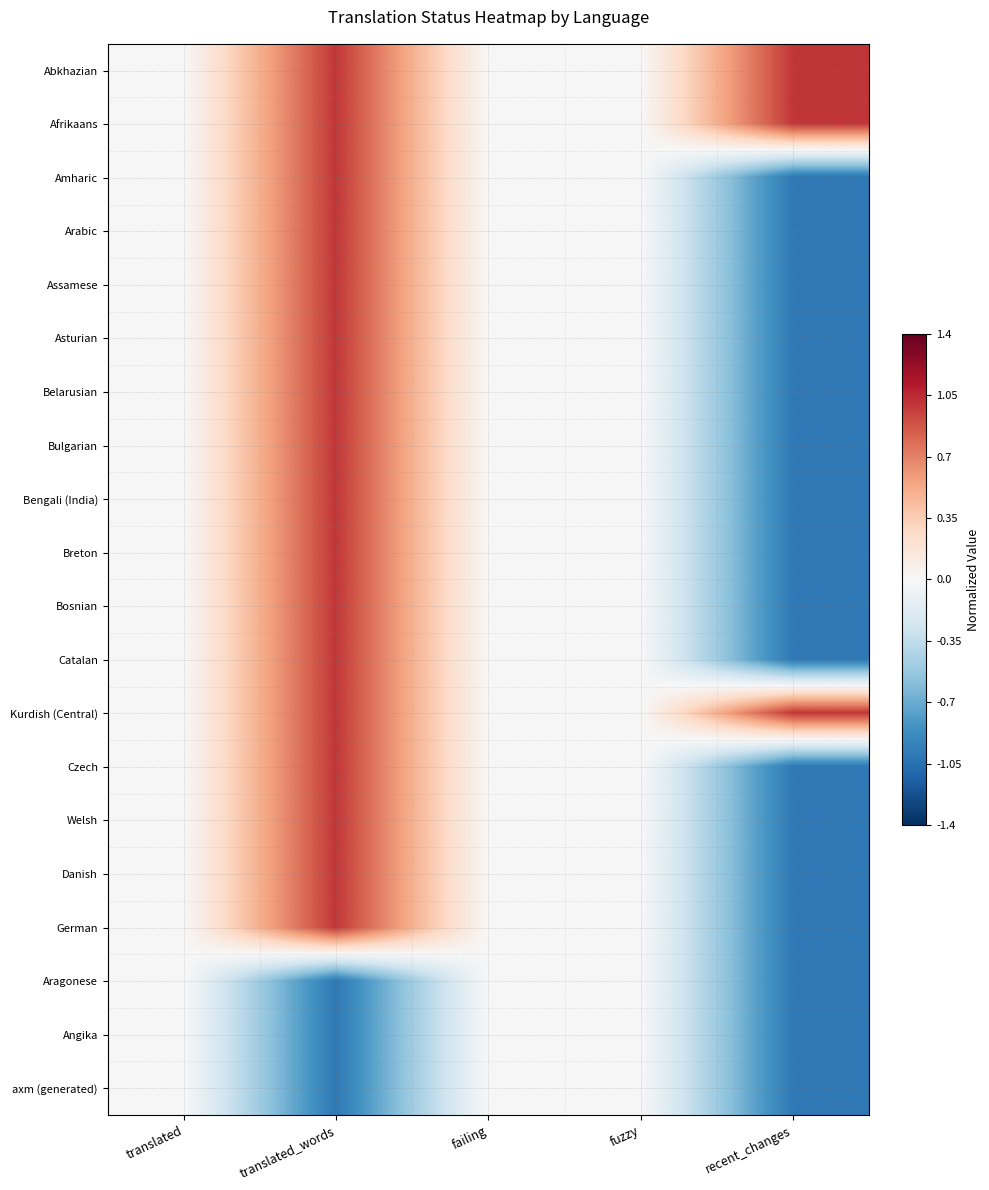

Reading right to left, list all the values displayed in this chart.

Abkhazian: recent_changes=1	fuzzy=0	failing=0	translated_words=1	translated=0
Afrikaans: recent_changes=1	fuzzy=0	failing=0	translated_words=1	translated=0
Amharic: recent_changes=-1	fuzzy=0	failing=0	translated_words=1	translated=0
Arabic: recent_changes=-1	fuzzy=0	failing=0	translated_words=1	translated=0
Assamese: recent_changes=-1	fuzzy=0	failing=0	translated_words=1	translated=0
Asturian: recent_changes=-1	fuzzy=0	failing=0	translated_words=1	translated=0
Belarusian: recent_changes=-1	fuzzy=0	failing=0	translated_words=1	translated=0
Bulgarian: recent_changes=-1	fuzzy=0	failing=0	translated_words=1	translated=0
Bengali (India): recent_changes=-1	fuzzy=0	failing=0	translated_words=1	translated=0
Breton: recent_changes=-1	fuzzy=0	failing=0	translated_words=1	translated=0
Bosnian: recent_changes=-1	fuzzy=0	failing=0	translated_words=1	translated=0
Catalan: recent_changes=-1	fuzzy=0	failing=0	translated_words=1	translated=0
Kurdish (Central): recent_changes=1	fuzzy=0	failing=0	translated_words=1	translated=0
Czech: recent_changes=-1	fuzzy=0	failing=0	translated_words=1	translated=0
Welsh: recent_changes=-1	fuzzy=0	failing=0	translated_words=1	translated=0
Danish: recent_changes=-1	fuzzy=0	failing=0	translated_words=1	translated=0
German: recent_changes=-1	fuzzy=0	failing=0	translated_words=1	translated=0
Aragonese: recent_changes=-1	fuzzy=0	failing=0	translated_words=-1	translated=0
Angika: recent_changes=-1	fuzzy=0	failing=0	translated_words=-1	translated=0
axm (generated): recent_changes=-1	fuzzy=0	failing=0	translated_words=-1	translated=0